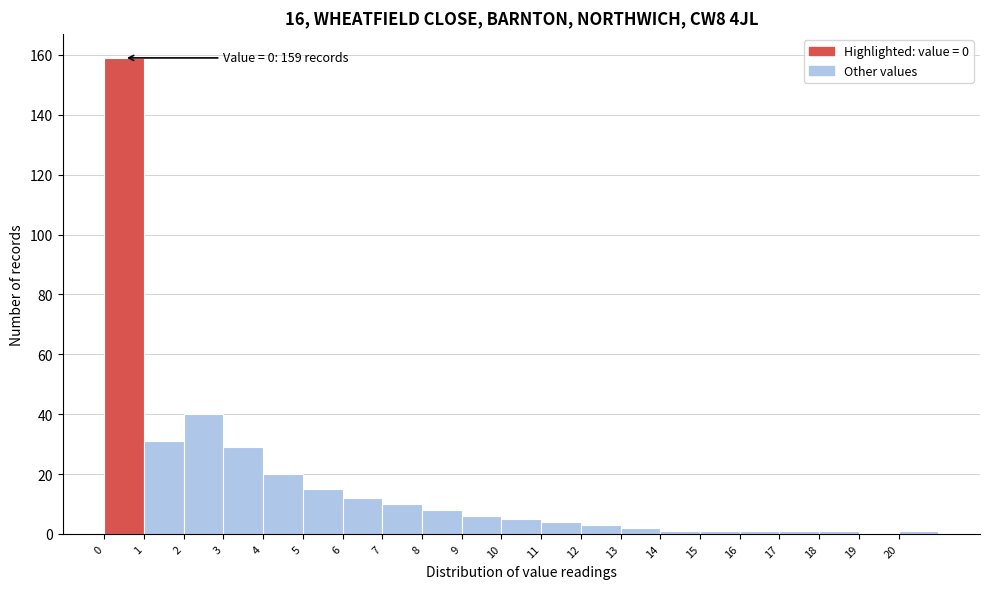

Over which range of the x-axis is the bar tallest?

0 to 1